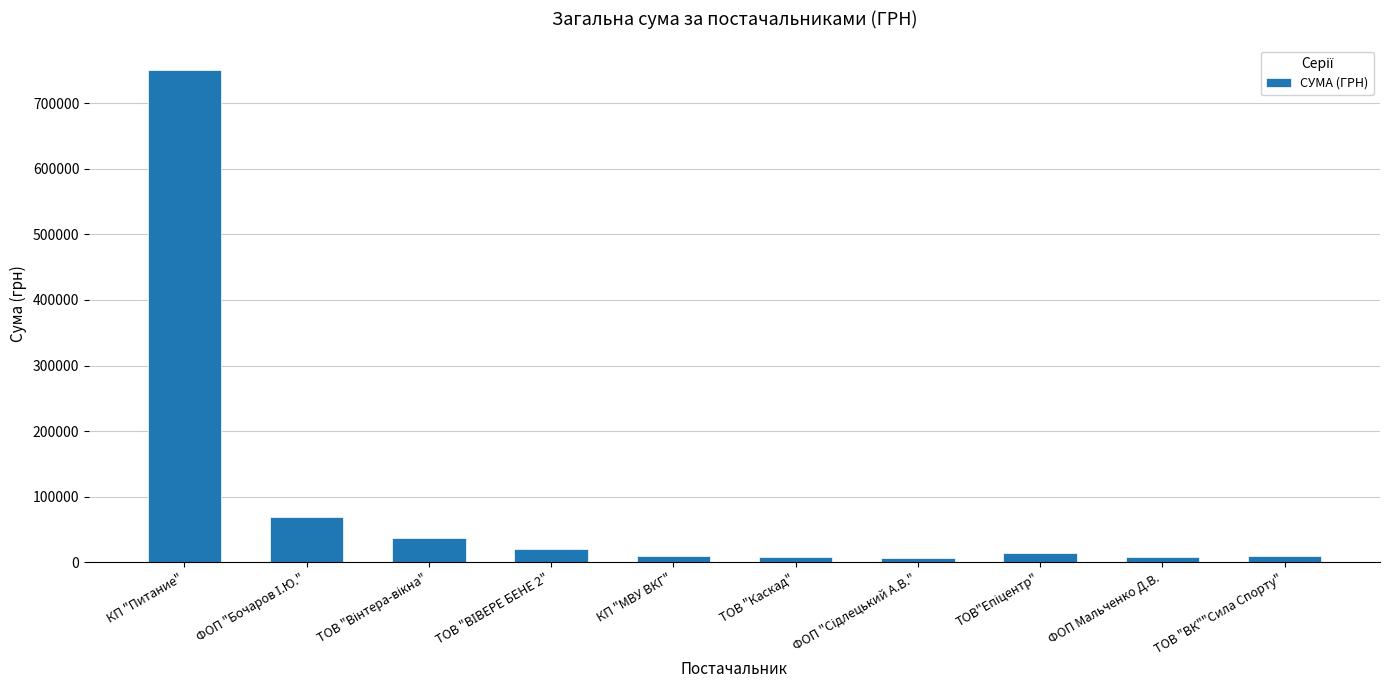

What is the sum of all values?

933803.1